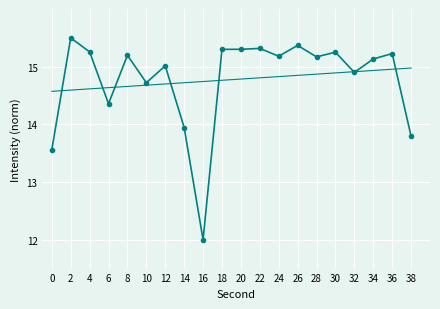

What is the greatest value displayed?

15.5